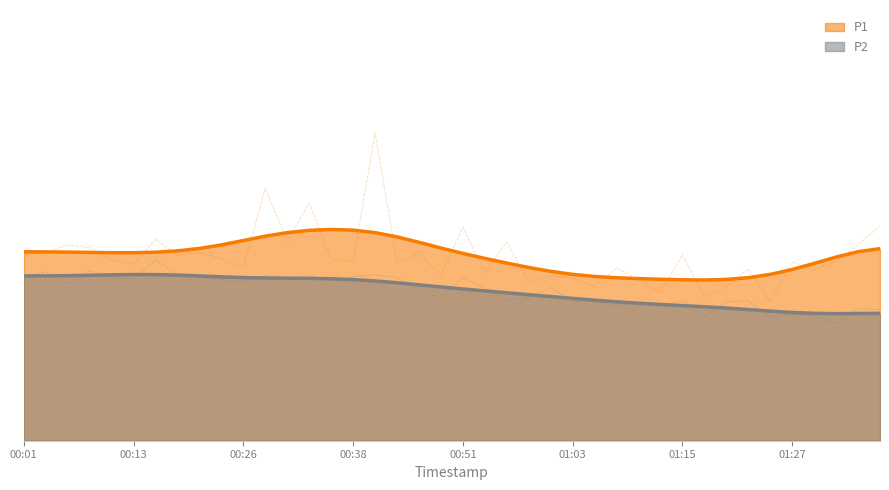

True or false: P1 has more than 1 interior local peaks.

True